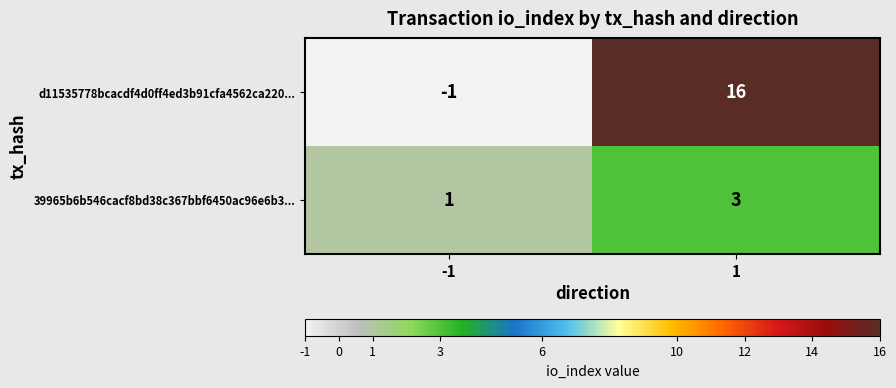

Rank the categories by d11535778bcacdf4d0ff4ed3b91cfa4562ca220... value from highest to lowest.

1, -1